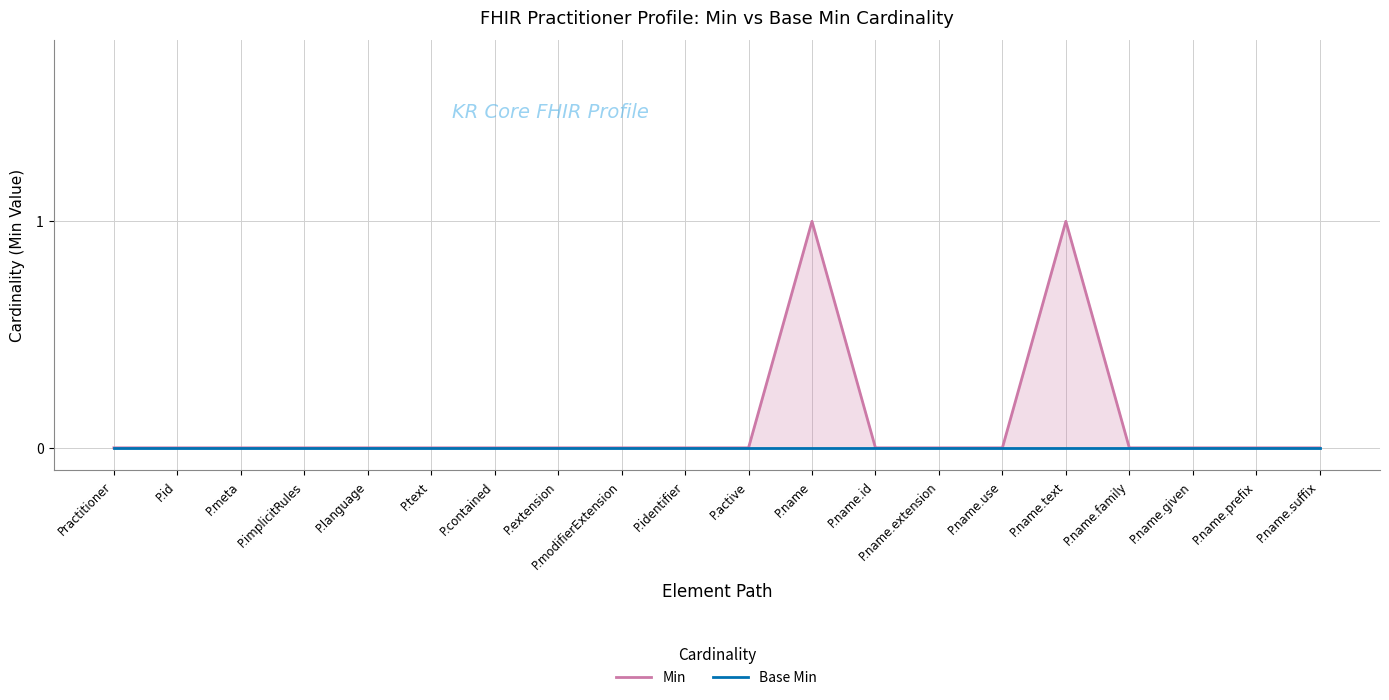

True or false: Base Min has more than 0 points higher than both neighbors.

False